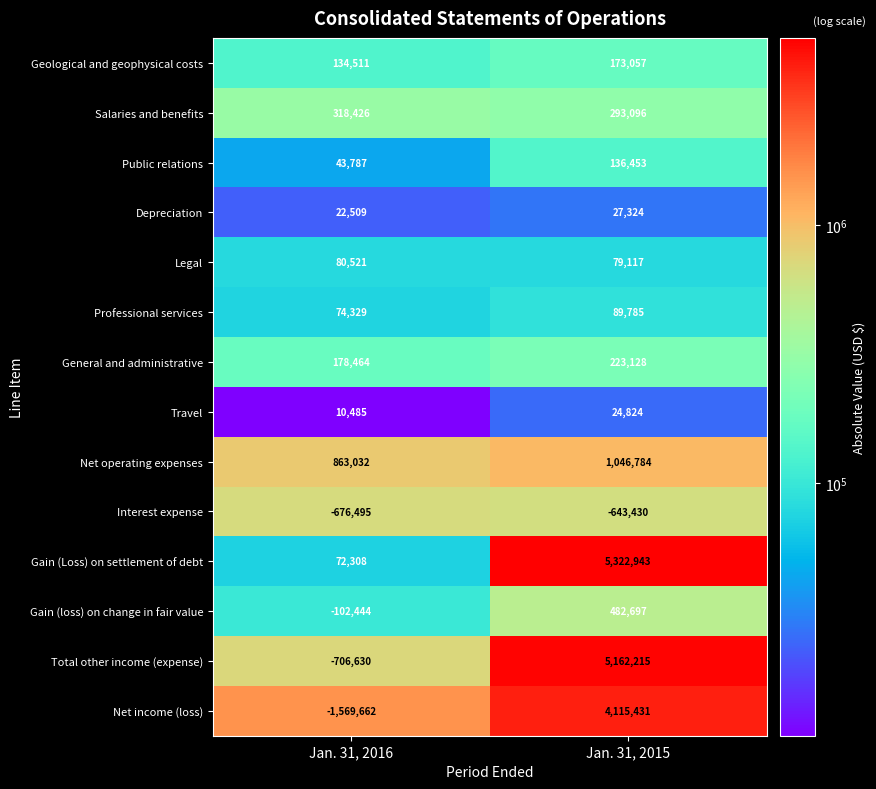

At how many categories does at least one series exceed 3440996?

1